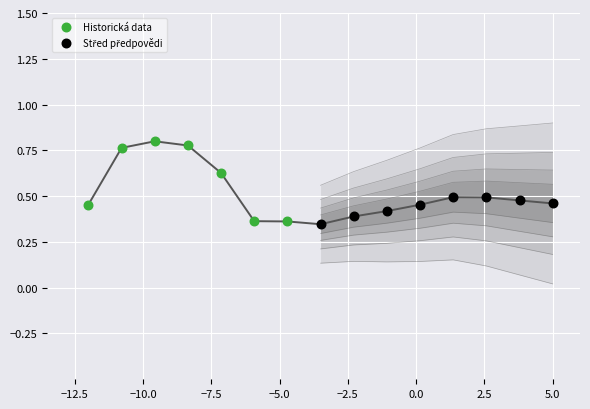

Which series has the widest spread of Y values?

Historická data